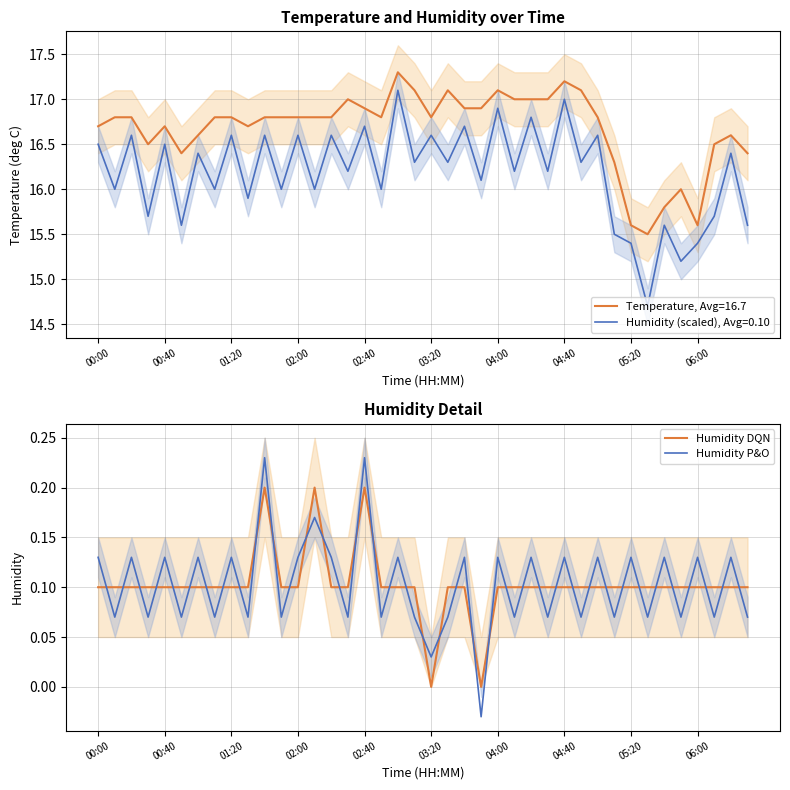

What is the maximum value for Temperature, Avg=16.7?

17.3